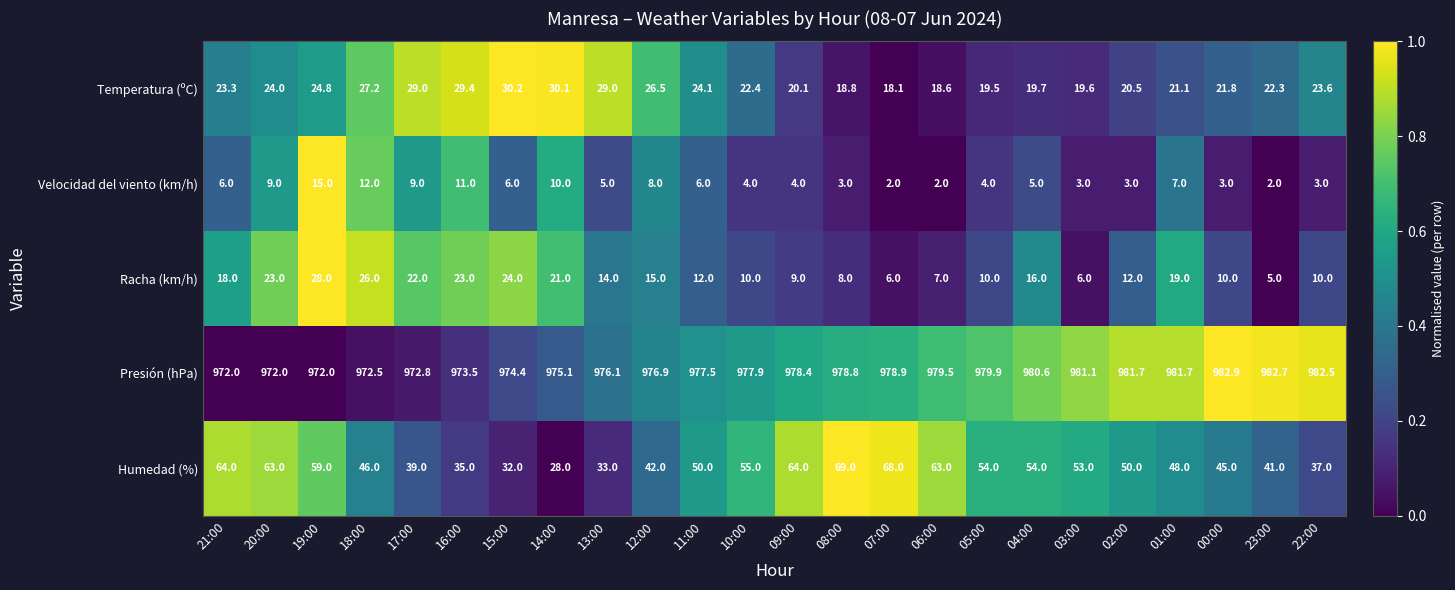

At how many categories does at least one series exceed 468?

24